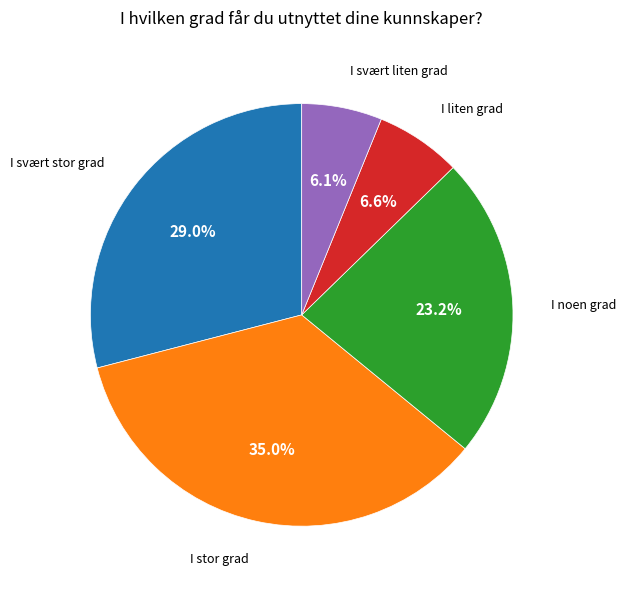

True or false: I stor grad accounts for 29% of the total.

False